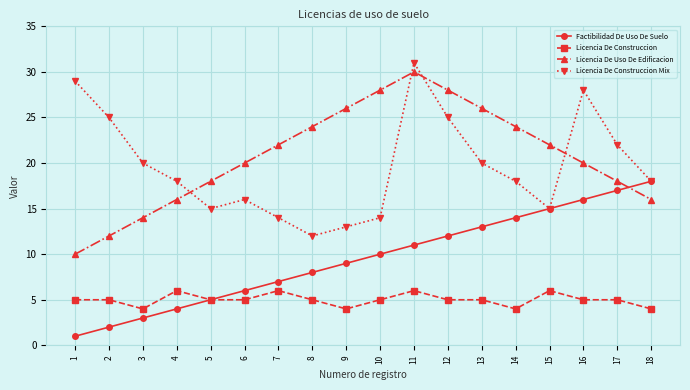

What is the value of the Licencia De Construccion point at the 8th from the left?

5